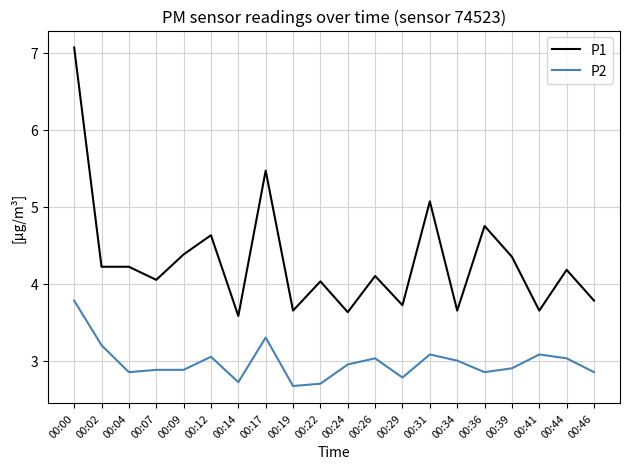

The value of P2 at 00:12 is 4.7. True or false?

False